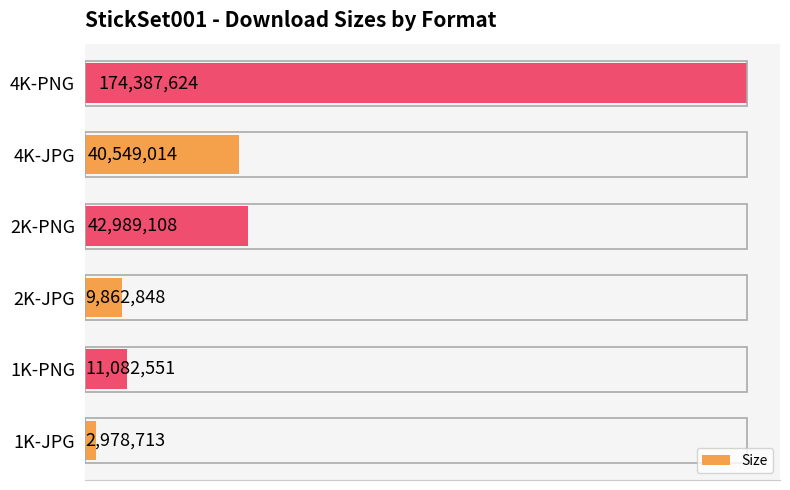

How many data points are less than 40549014?

3